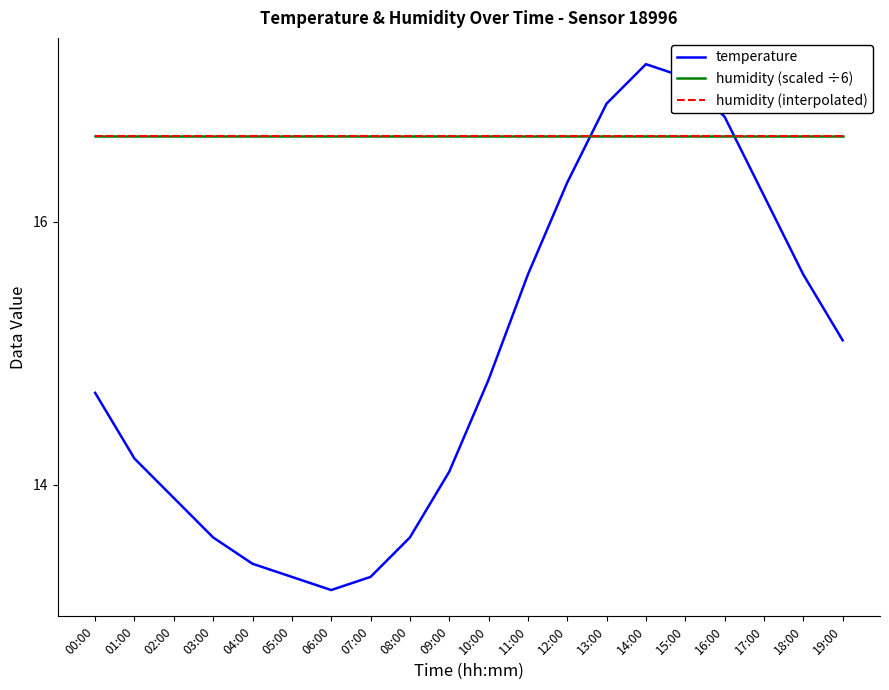

Which series changed the most between 08:00 and 19:00?

temperature